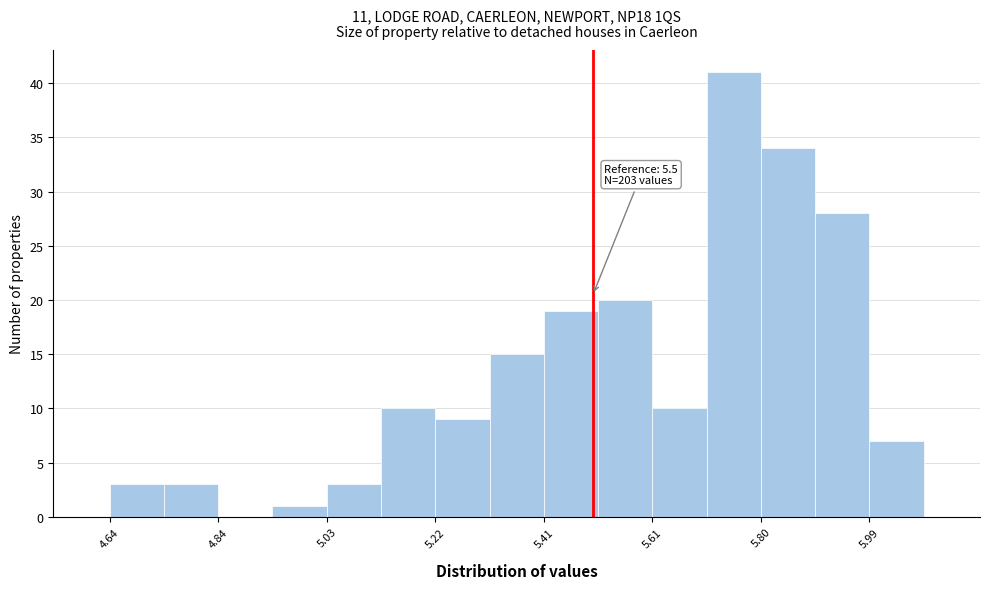

Which range on the x-axis has the tallest bar?

5.70 to 5.80